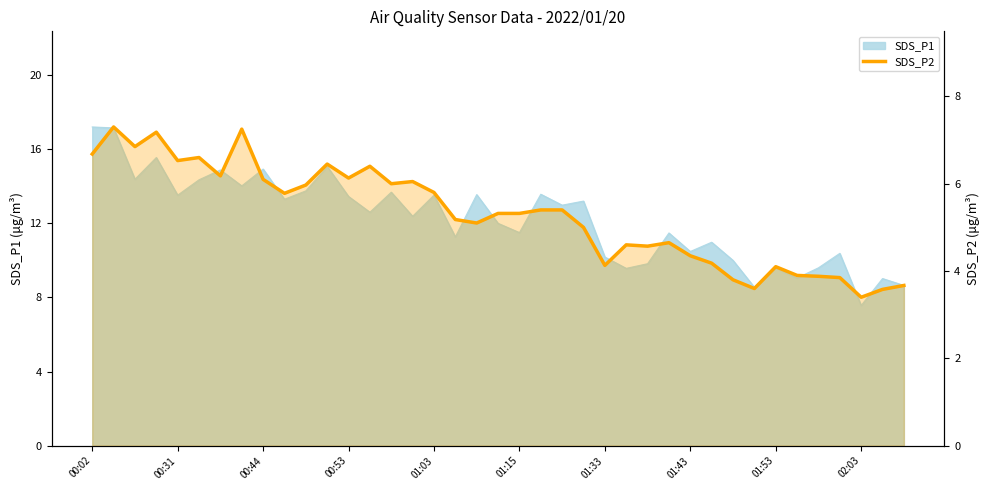

Does the chart have visible grid lines?

No